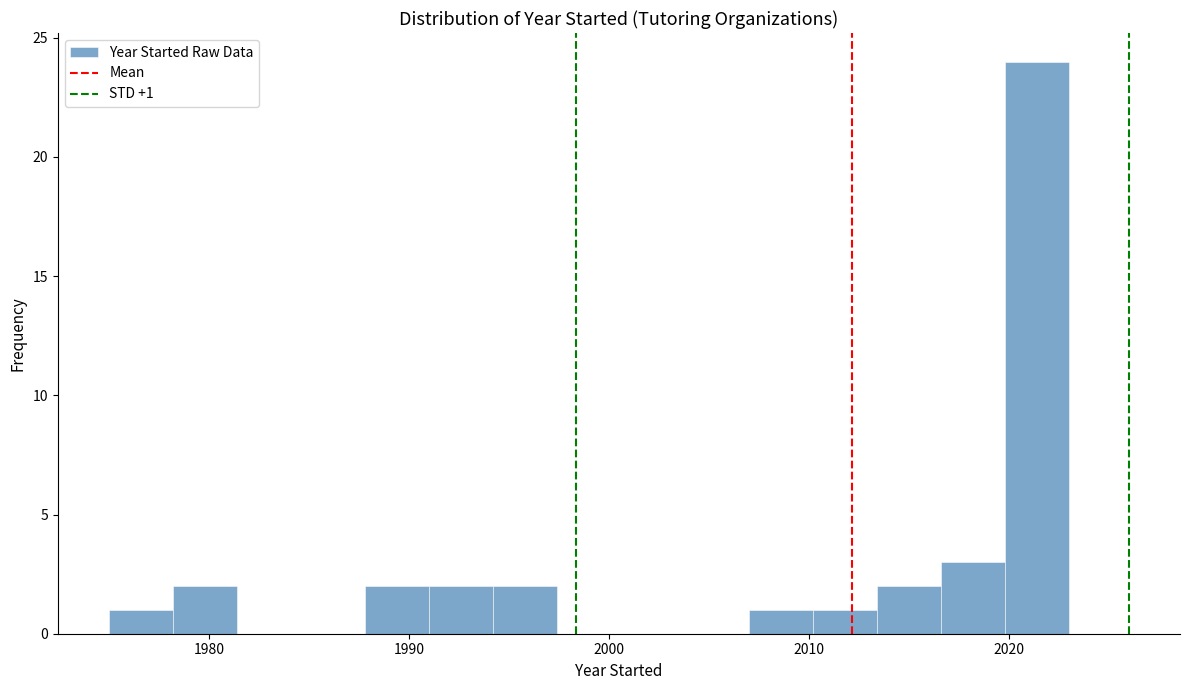

Around what value on the x-axis is the tallest bar? Give the approximate position of its centre, as read against the axis.

2021